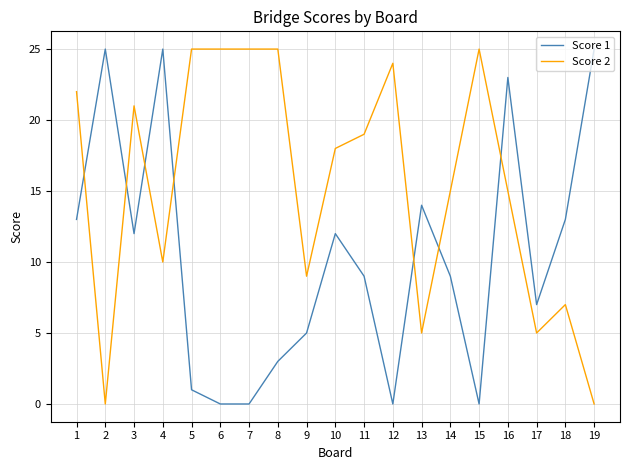

The Score 1 series shows 14 at 13. True or false?

True